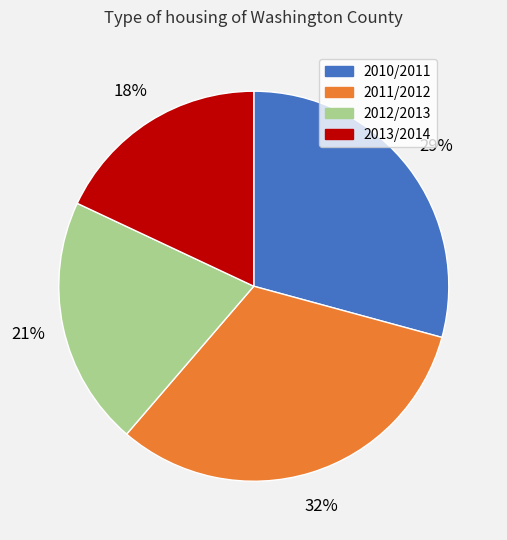

Rank the categories by value from lowest to highest.

2013/2014, 2012/2013, 2010/2011, 2011/2012